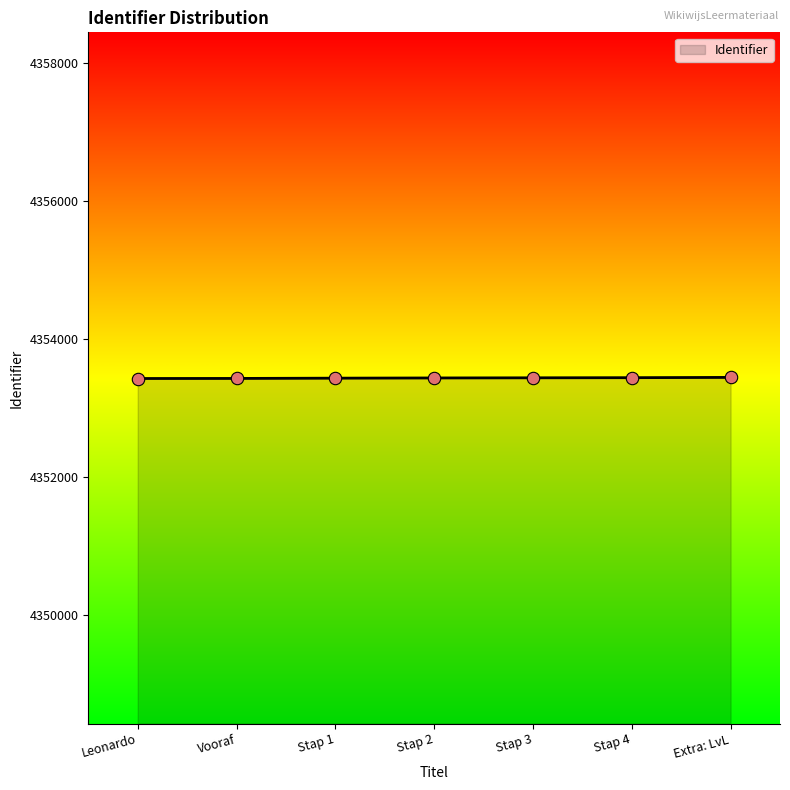

What is the change in value from Vooraf to Stap 3?

+9